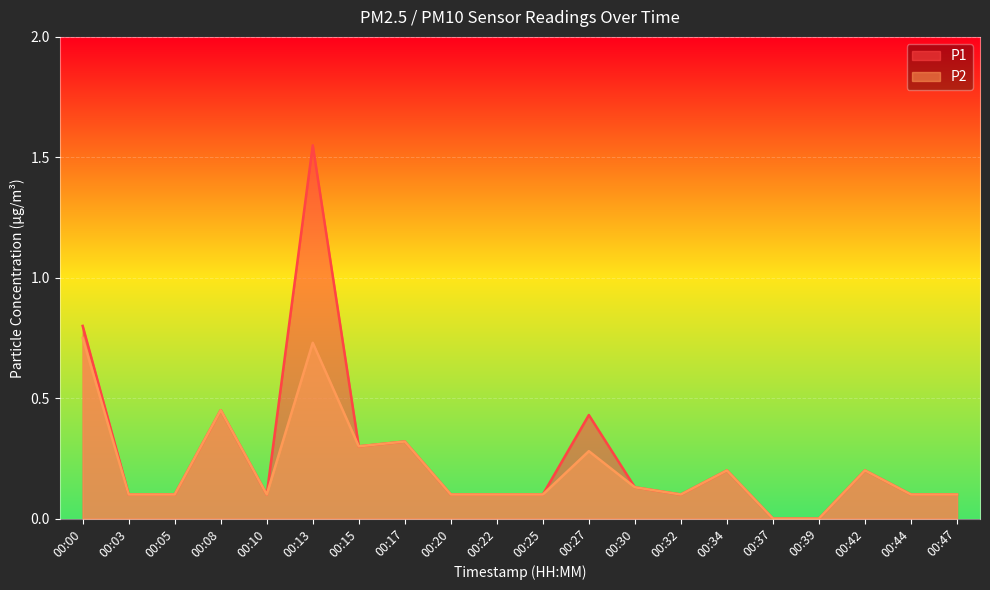

Reading right to left, what are all the values shown in this chart?

P1: 00:47=0.1	00:44=0.1	00:42=0.2	00:39=0.0	00:37=0.0	00:34=0.2	00:32=0.1	00:30=0.1	00:27=0.4	00:25=0.1	00:22=0.1	00:20=0.1	00:17=0.3	00:15=0.3	00:13=1.6	00:10=0.1	00:08=0.5	00:05=0.1	00:03=0.1	00:00=0.8
P2: 00:47=0.1	00:44=0.1	00:42=0.2	00:39=0.0	00:37=0.0	00:34=0.2	00:32=0.1	00:30=0.1	00:27=0.3	00:25=0.1	00:22=0.1	00:20=0.1	00:17=0.3	00:15=0.3	00:13=0.7	00:10=0.1	00:08=0.5	00:05=0.1	00:03=0.1	00:00=0.8